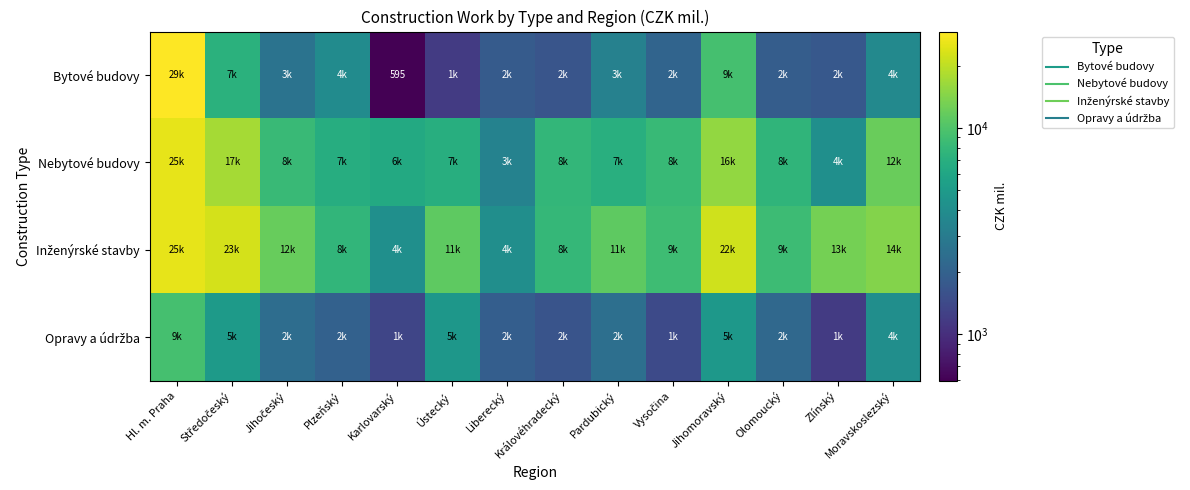

What is the spread (max minus min) of values at Liberecký?

2258.5